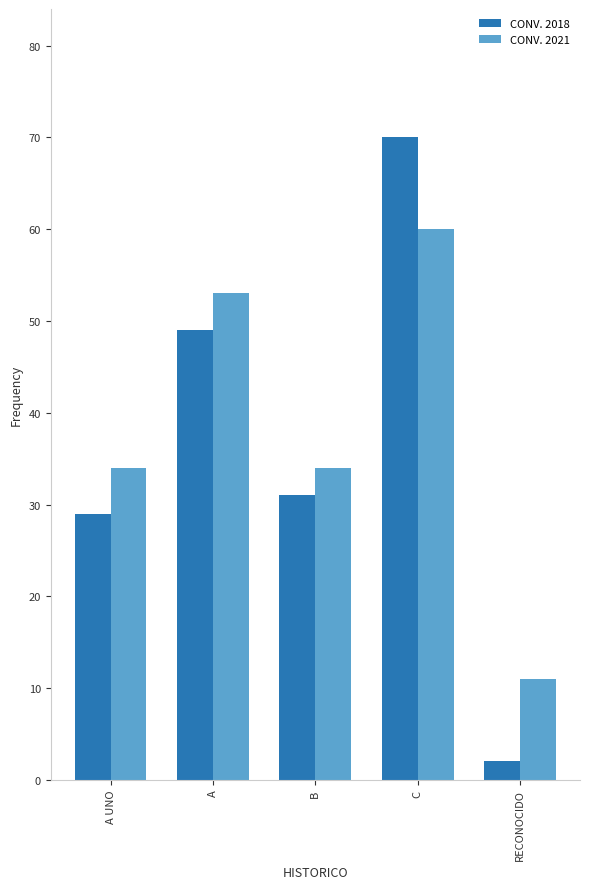

What is the label of the 2nd bar from the left?

A